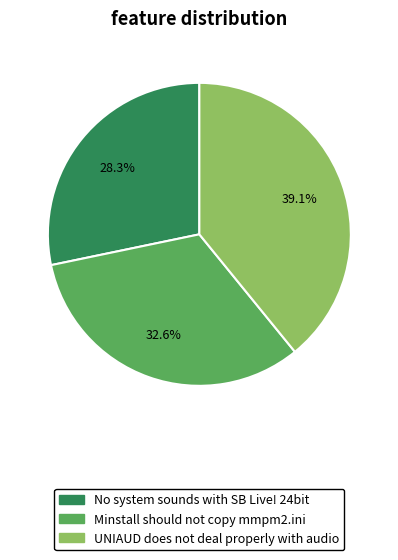

To the nearest percent, what percentage of the pie is Minstall should not copy mmpm2.ini?

33%